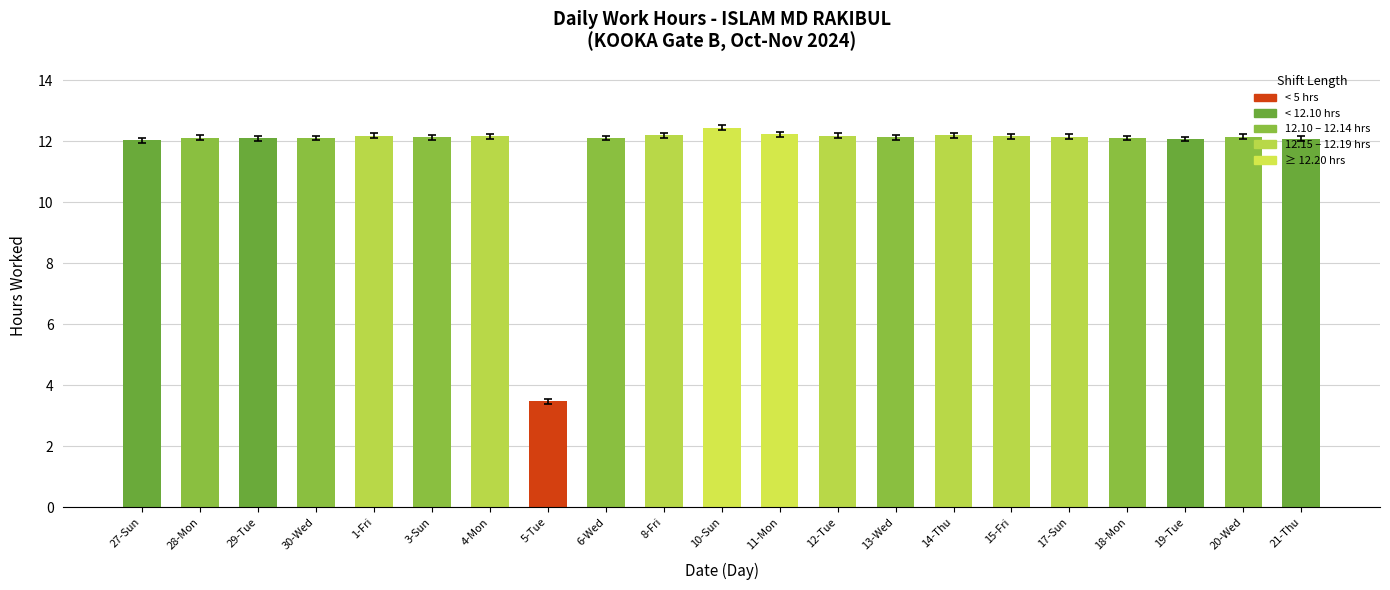

What is the difference between the maximum and minimum values?

9.0